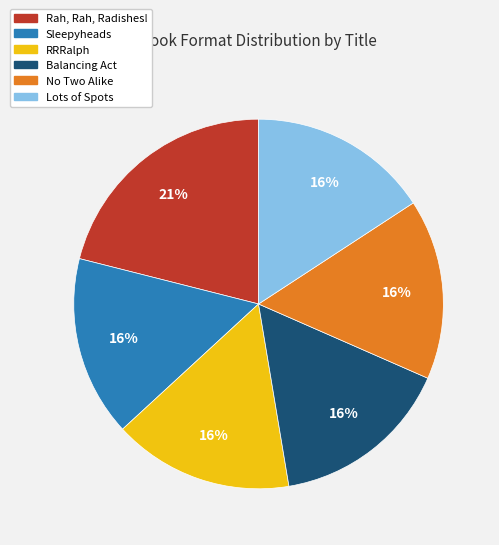

Which category has the biggest portion of the pie?

Rah, Rah, Radishes!